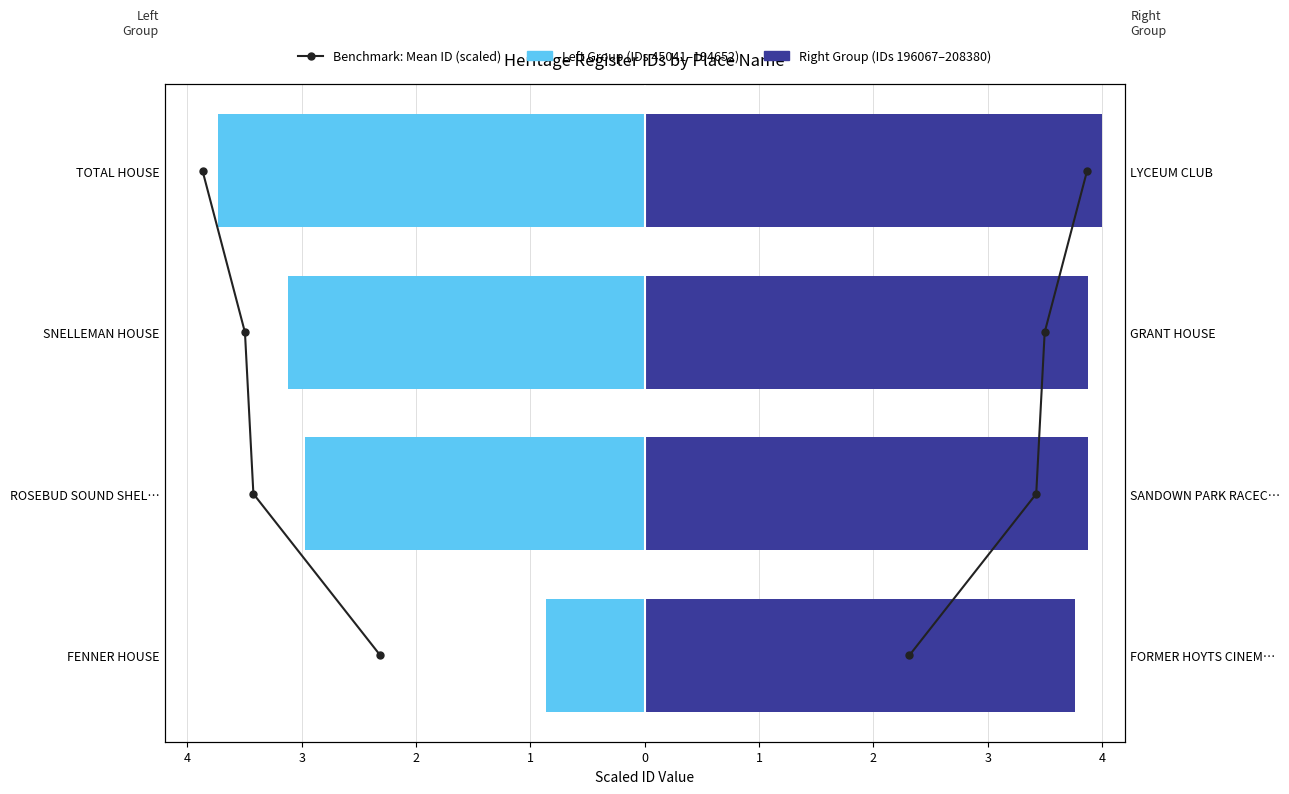

Which series changed the most between 4 and 2?

Left Group (IDs 45041–194652)